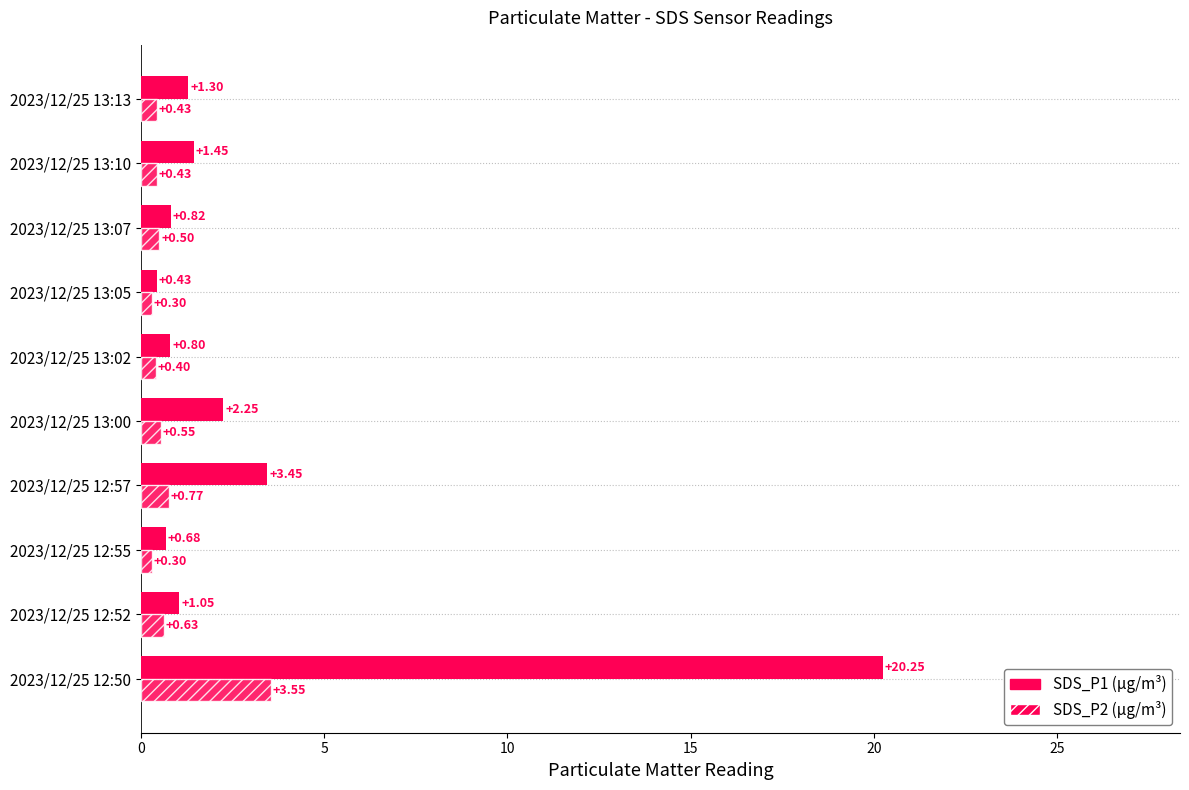

How many distinct data groups are displayed?

2